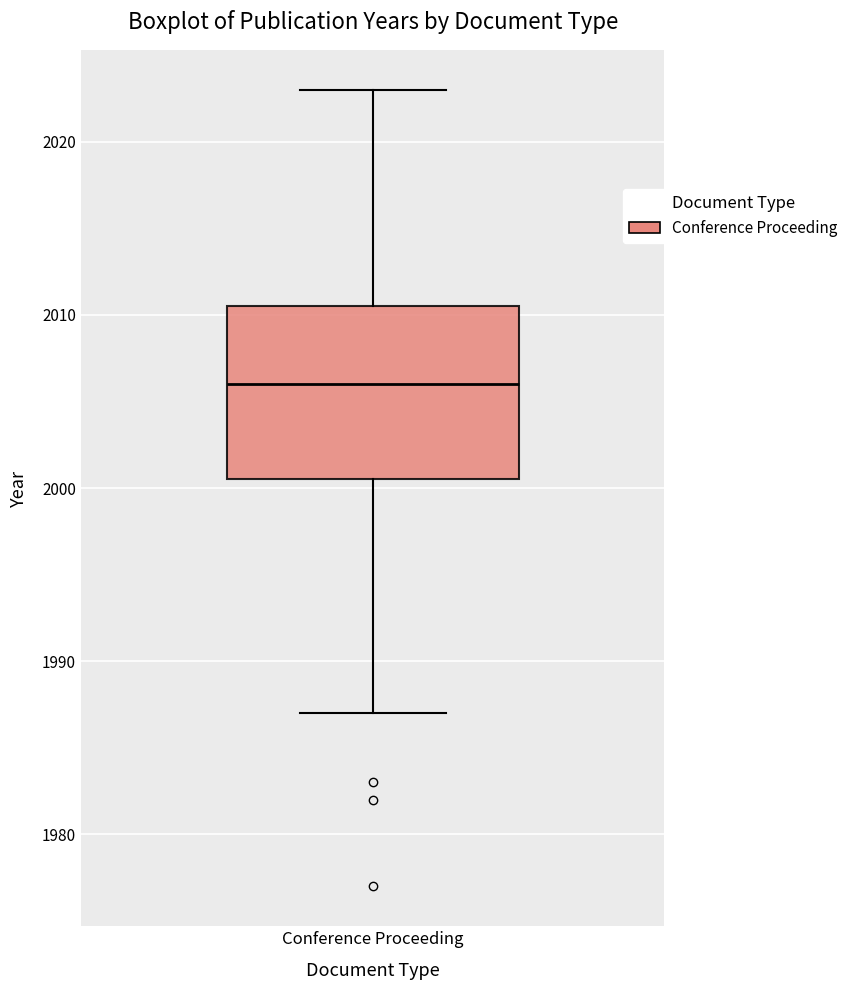

Transcribe this box plot: give where the median line is, the range the box spans, and where the two whiskers end, as read against the y-axis. The values are not printed on the chart, so give them approximately, as read against the axis.

median 2006, box 2001 to 2011, whiskers 1987 to 2023